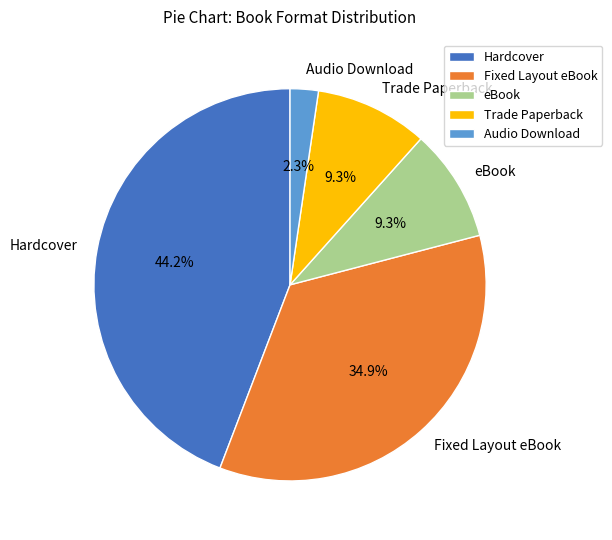

Combined, do Hardcover and Trade Paperback account for over 50%?

Yes